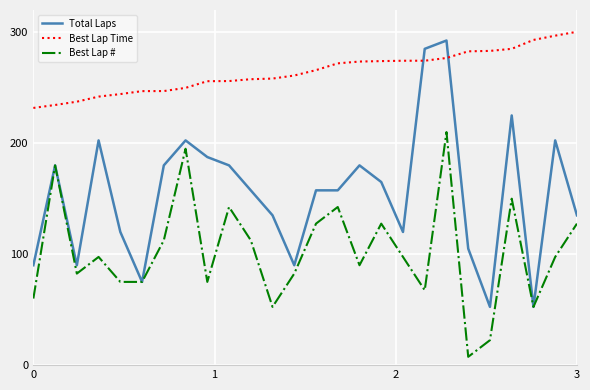

True or false: Total Laps and Best Lap Time intersect in this chart.

True